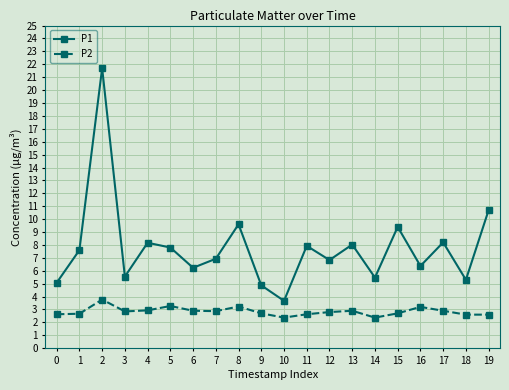

At which category is the sum across all series the highest?

2